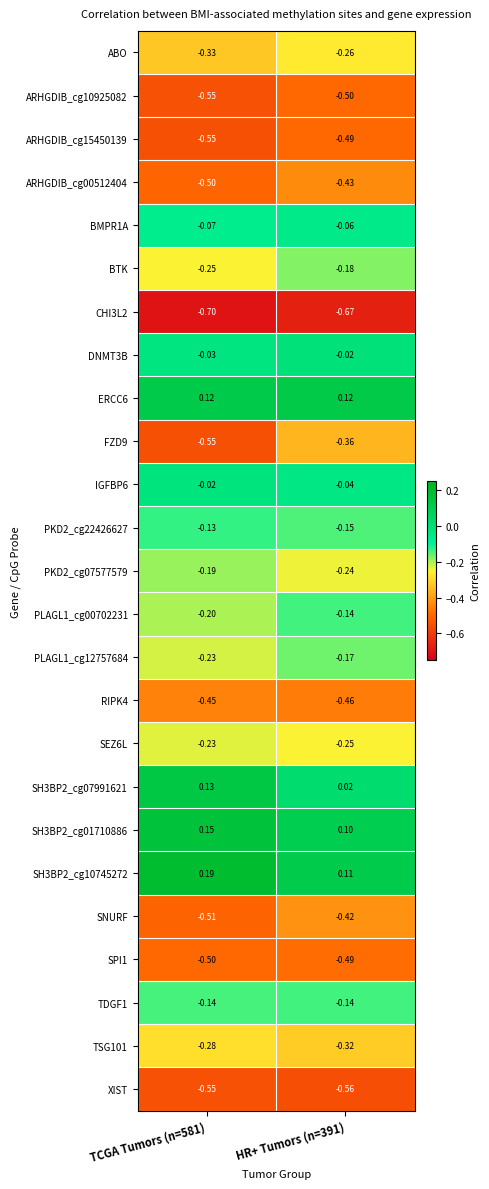

Is the value of ARHGDIB_cg10925082 at TCGA Tumors (n=581) greater than the value of ERCC6 at HR+ Tumors (n=391)?

No